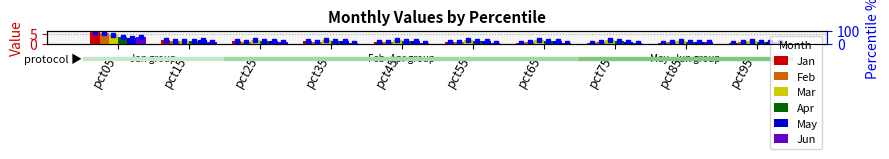

Reading right to left, list all the values displayed in this chart.

Jan: 0.4	0.6	0.6	0.7	0.9	1.1	1.4	1.6	1.9	5.9
Feb: 0.9	0.9	0.9	1.0	1.1	1.1	1.1	1.2	1.6	5.2
Mar: 1.3	1.6	1.8	1.9	2.0	2.0	2.0	1.8	1.7	4.3
Apr: 1.2	1.1	1.4	1.6	1.7	1.7	1.6	1.5	1.4	3.6
May: 0.9	1.0	1.2	1.5	1.4	1.4	1.5	1.4	1.9	3.2
Jun: 1.0	1.0	0.5	0.5	0.6	0.6	0.7	0.8	1.0	3.4